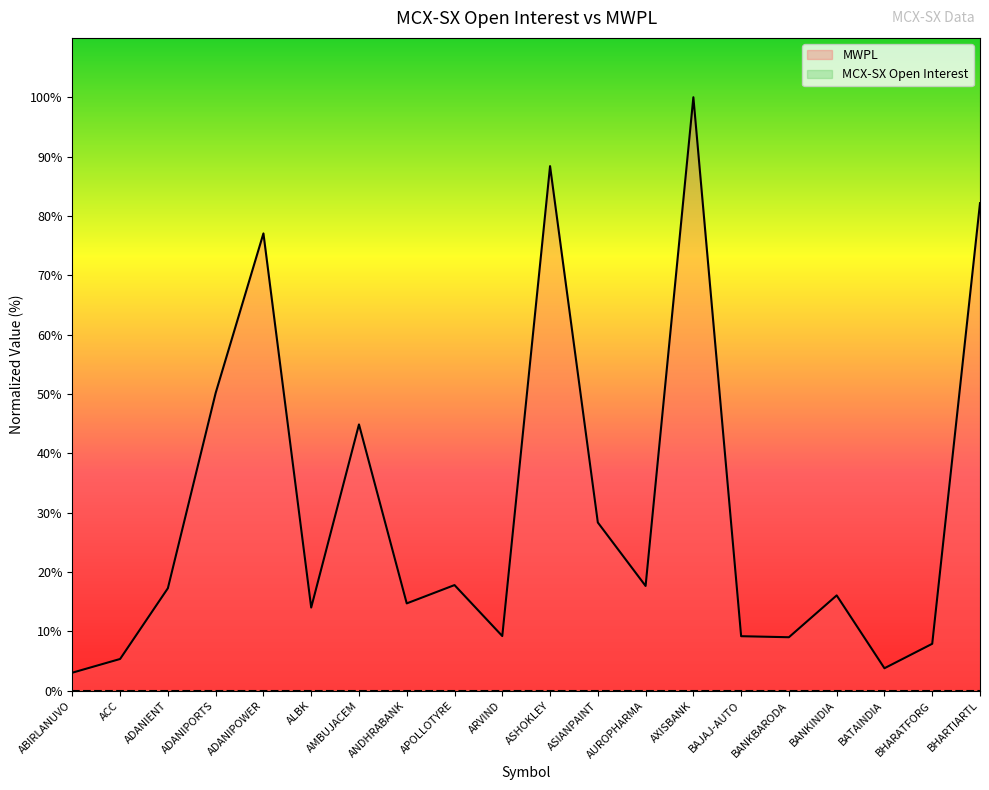

List the labels in order of value, largest first.

AXISBANK, ASHOKLEY, BHARTIARTL, ADANIPOWER, ADANIPORTS, AMBUJACEM, ASIANPAINT, APOLLOTYRE, AUROPHARMA, ADANIENT, BANKINDIA, ANDHRABANK, ALBK, ARVIND, BAJAJ-AUTO, BANKBARODA, BHARATFORG, ACC, BATAINDIA, ABIRLANUVO